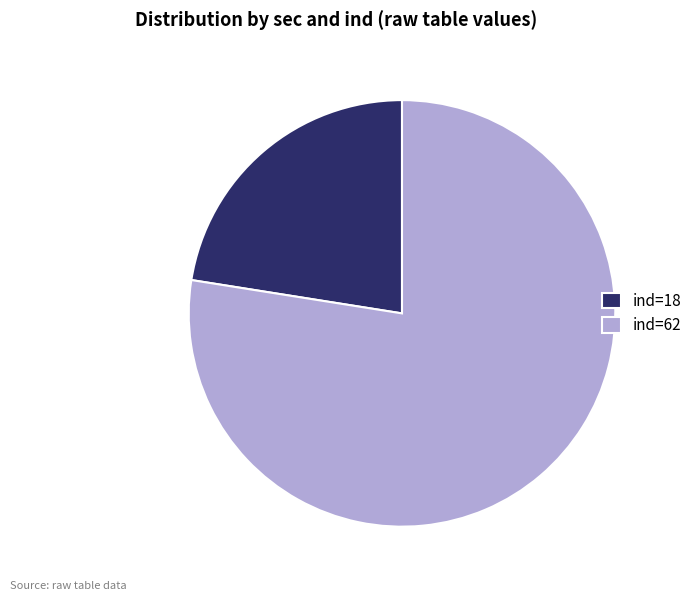

Which category has the smallest portion of the pie?

ind=18